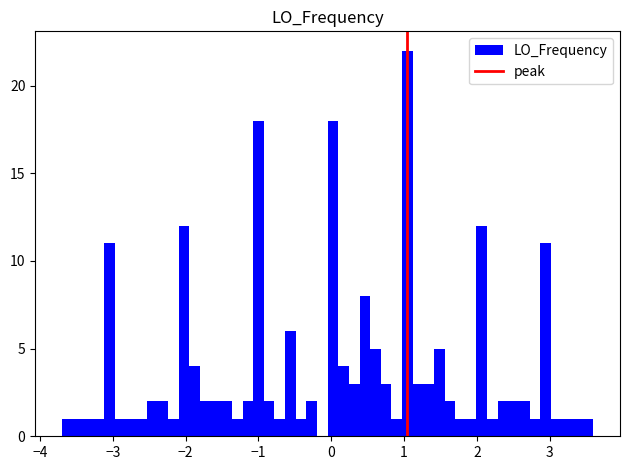

Around what value on the x-axis is the tallest bar? Give the approximate position of its centre, as read against the axis.

1.0